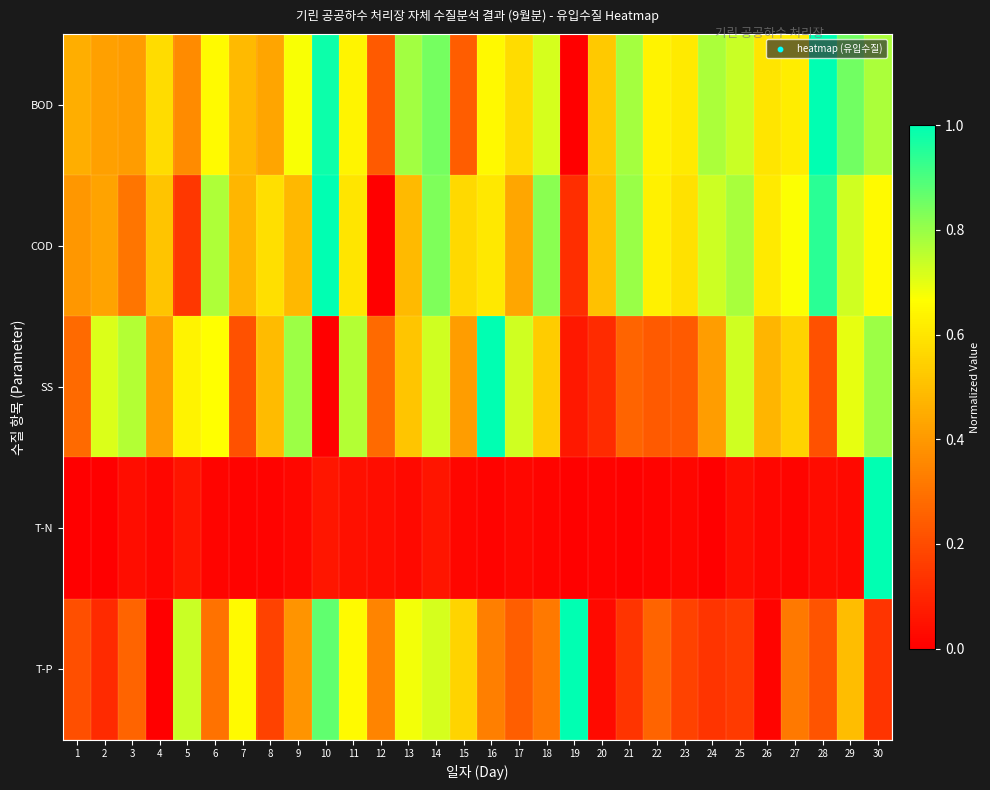

Reading left to right, transcribe all the data shown in this chart.

BOD: 1=0.5	2=0.4	3=0.4	4=0.6	5=0.4	6=0.7	7=0.5	8=0.4	9=0.7	10=1.0	11=0.6	12=0.2	13=0.8	14=0.8	15=0.2	16=0.7	17=0.6	18=0.7	19=0.0	20=0.5	21=0.8	22=0.6	23=0.6	24=0.8	25=0.7	26=0.6	27=0.6	28=1.0	29=0.8	30=0.8
COD: 1=0.4	2=0.4	3=0.3	4=0.5	5=0.1	6=0.8	7=0.5	8=0.6	9=0.5	10=1.0	11=0.6	12=0.0	13=0.5	14=0.8	15=0.6	16=0.6	17=0.4	18=0.8	19=0.1	20=0.5	21=0.8	22=0.6	23=0.6	24=0.7	25=0.8	26=0.6	27=0.7	28=0.9	29=0.7	30=0.7
SS: 1=0.3	2=0.7	3=0.8	4=0.4	5=0.6	6=0.7	7=0.2	8=0.5	9=0.8	10=0.0	11=0.8	12=0.3	13=0.5	14=0.7	15=0.4	16=1.0	17=0.7	18=0.5	19=0.1	20=0.1	21=0.3	22=0.2	23=0.2	24=0.4	25=0.7	26=0.5	27=0.5	28=0.2	29=0.7	30=0.8
T-N: 1=0.0	2=0.0	3=0.0	4=0.0	5=0.1	6=0.0	7=0.0	8=0.0	9=0.0	10=0.1	11=0.0	12=0.0	13=0.0	14=0.1	15=0.0	16=0.0	17=0.0	18=0.0	19=0.0	20=0.0	21=0.0	22=0.0	23=0.0	24=0.0	25=0.0	26=0.0	27=0.0	28=0.0	29=0.0	30=1.0
T-P: 1=0.2	2=0.1	3=0.3	4=0.0	5=0.7	6=0.3	7=0.7	8=0.2	9=0.4	10=0.9	11=0.7	12=0.3	13=0.7	14=0.7	15=0.6	16=0.3	17=0.2	18=0.3	19=1.0	20=0.0	21=0.1	22=0.3	23=0.2	24=0.1	25=0.2	26=0.0	27=0.3	28=0.2	29=0.5	30=0.1